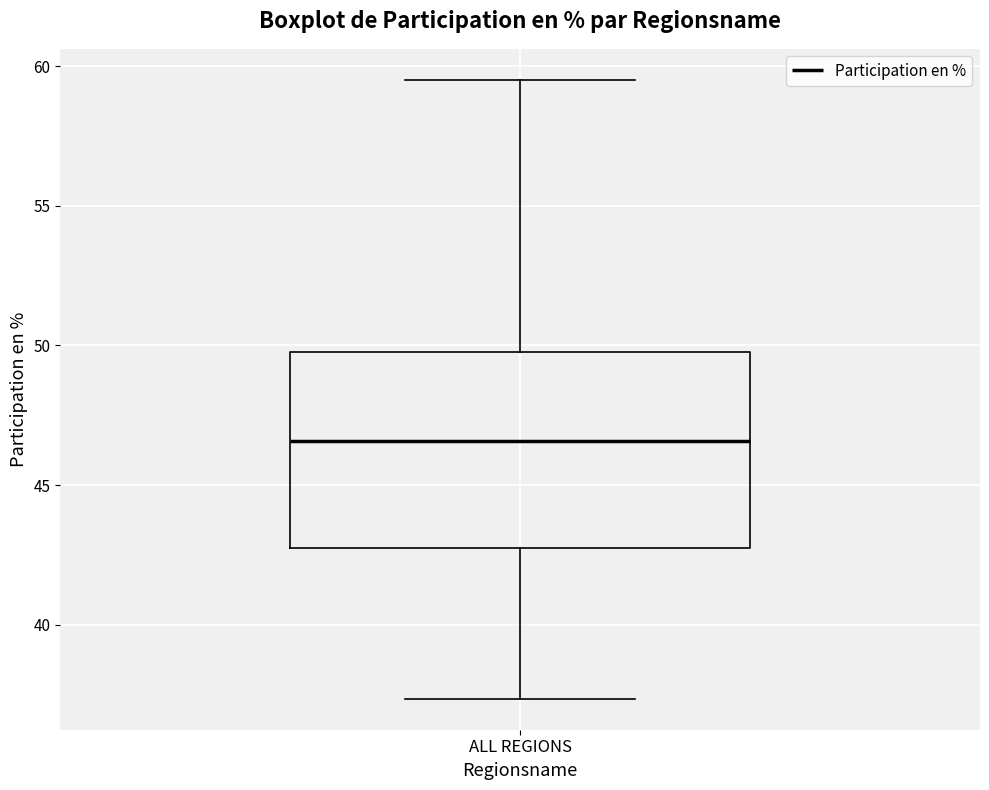

Read this box plot against the y-axis: the position of the median line, the range covered by the box, and the ends of both whiskers. The values are not printed on the chart, so give them approximately, as read against the axis.

median 46.5, box 42.5 to 50.0, whiskers 37.5 to 59.5